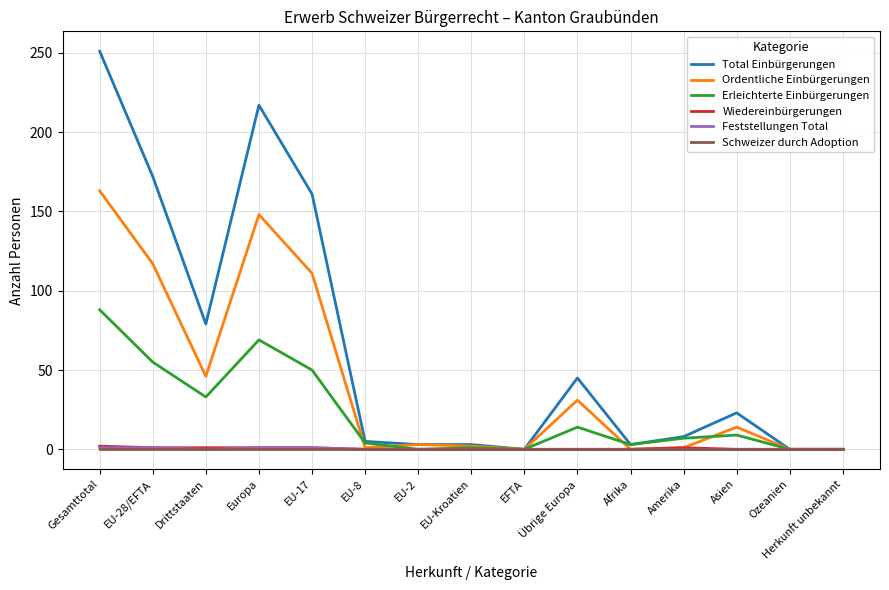

How many categories are shown in the chart?

15